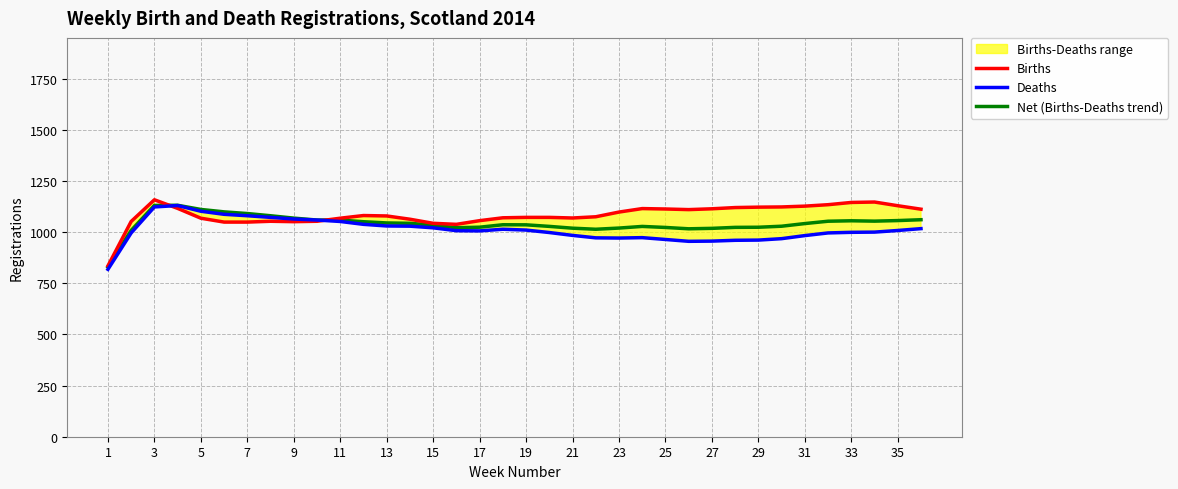

How many interior local peaks does the Net (Births-Deaths trend) series have?

4